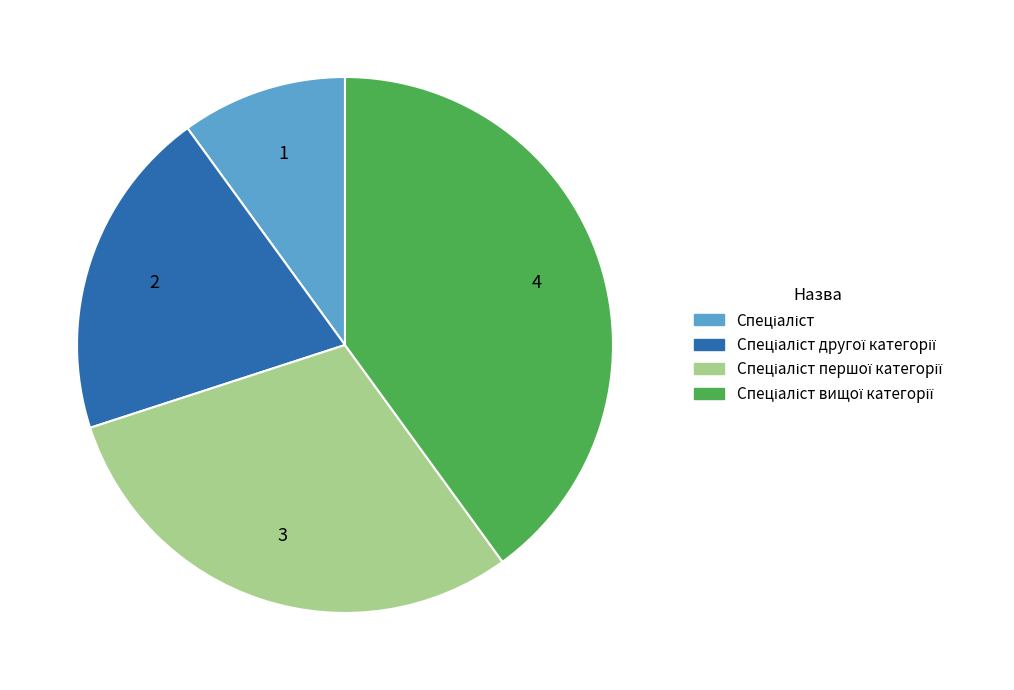

Is there any slice that represents more than half of the pie?

No